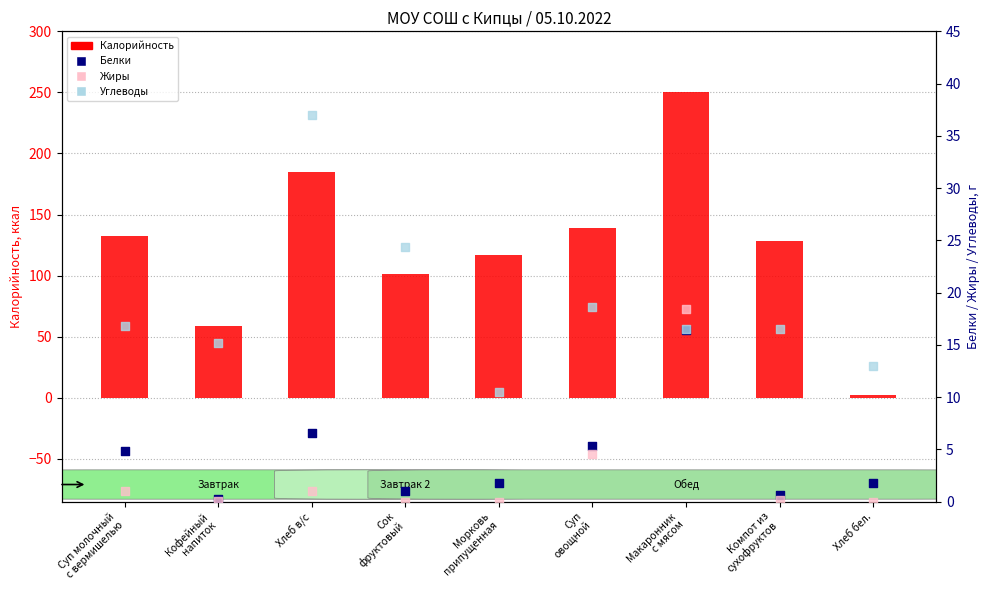

What is the total value across all series at Хлеб бел.?

16.8